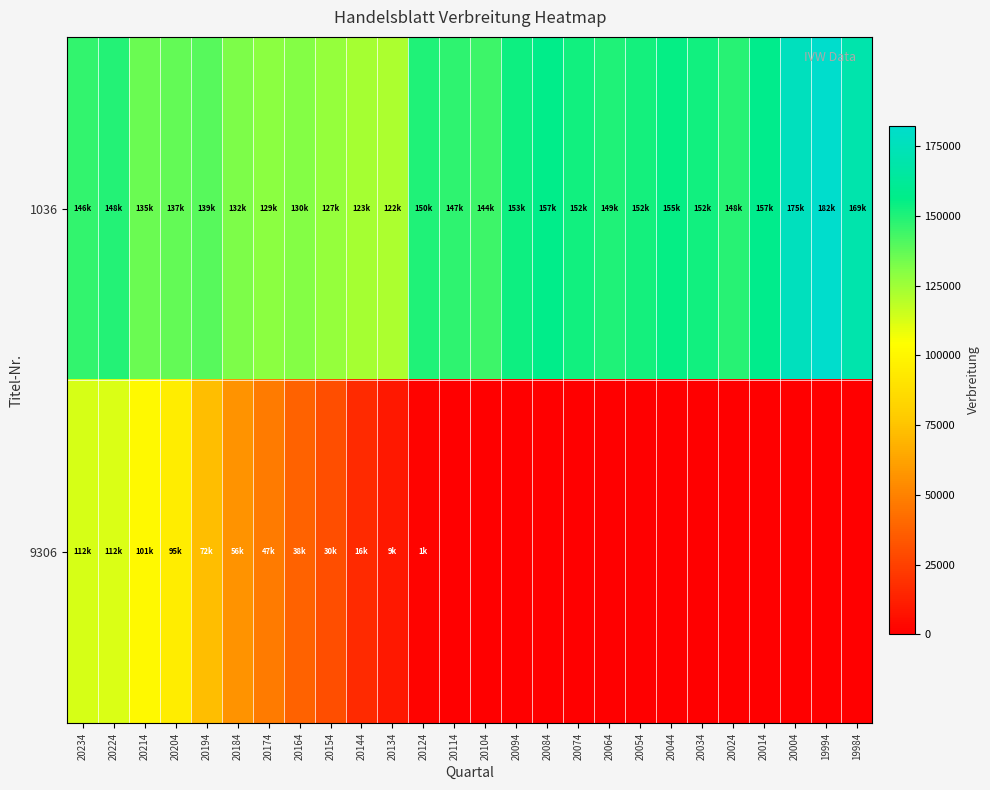

At which category is the sum across all series the highest?

20224